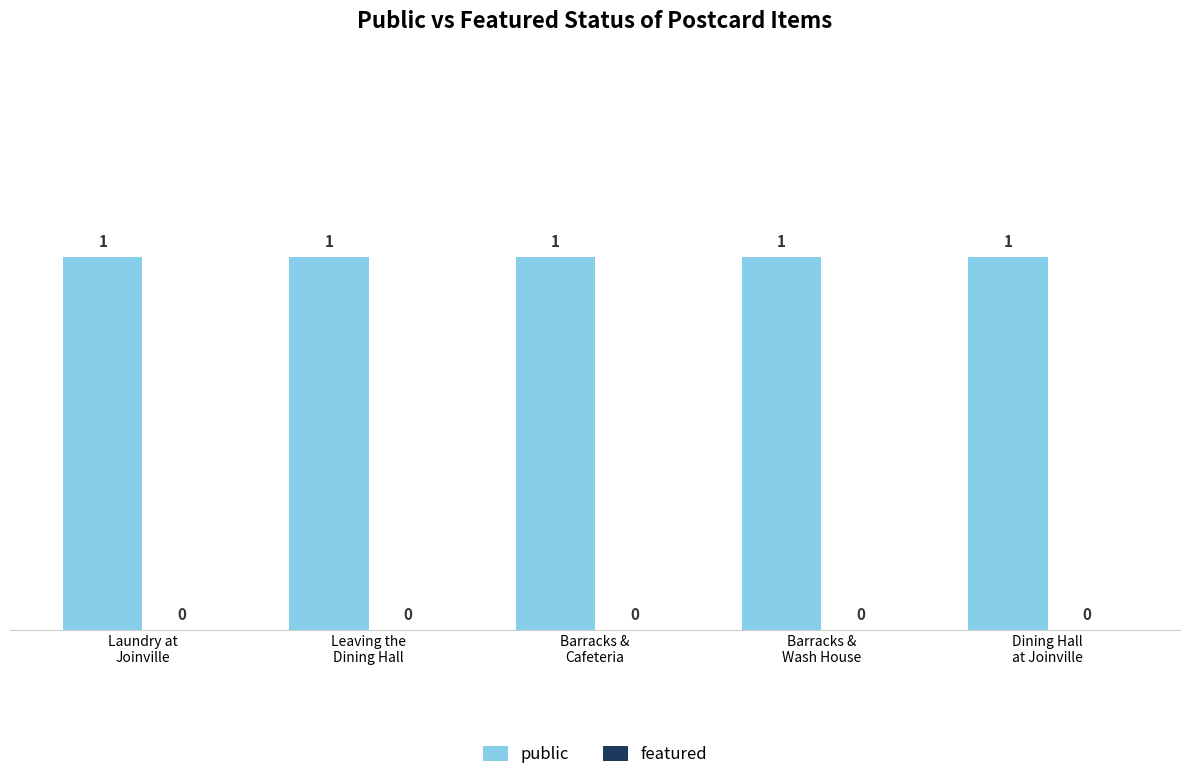

Between Dining Hall
at Joinville and Leaving the
Dining Hall, which is larger?

Dining Hall
at Joinville